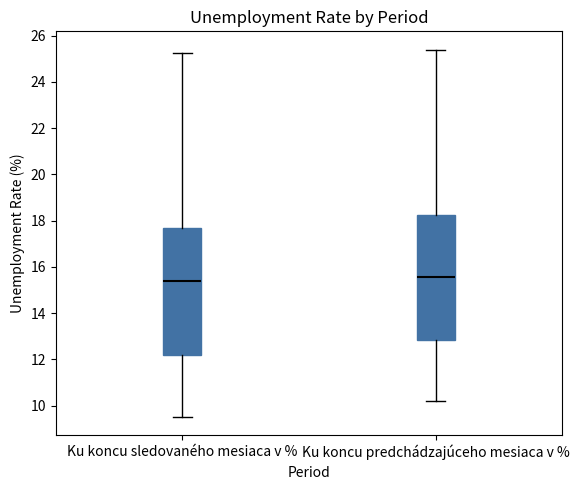

Reading left to right, transcribe this box plot: for each box, give where its median line is, the range the box spans, and where its two whiskers end, as read against the y-axis. The values are not printed on the chart, so give them approximately, as read against the axis.

Ku koncu sledovaného mesiaca v %: median 15.4, box 12.2 to 17.6, whiskers 9.6 to 25.2
Ku koncu predchádzajúceho mesiaca v %: median 15.6, box 12.8 to 18.2, whiskers 10.2 to 25.4